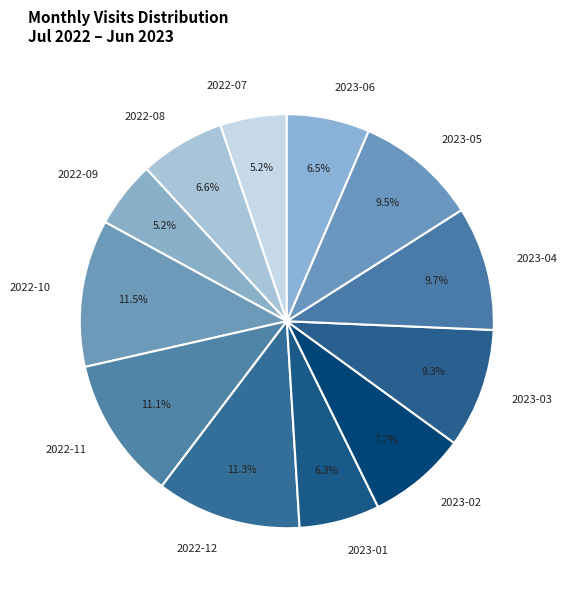

Between 2023-02 and 2022-08, which is larger?

2023-02